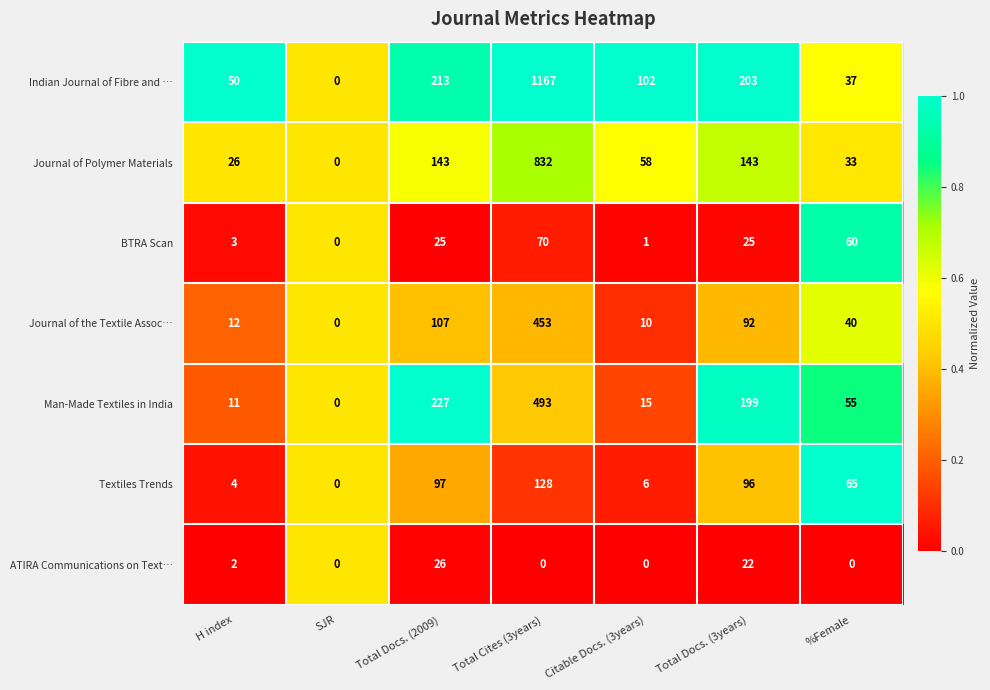

At which category does the chart reach its peak across all series?

Total Cites (3years)